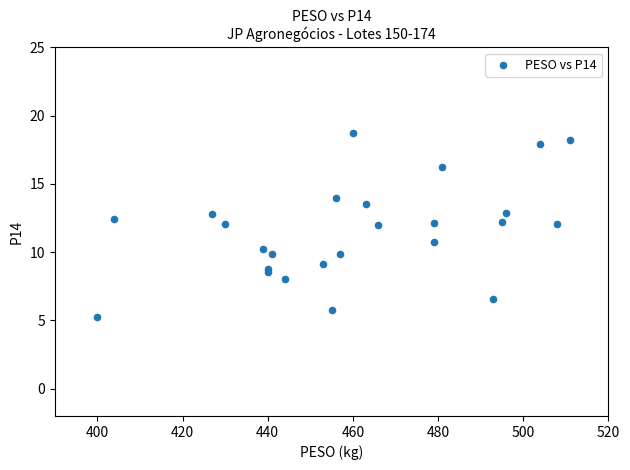

What Y value in the scatter plot is closest to 11?

10.7